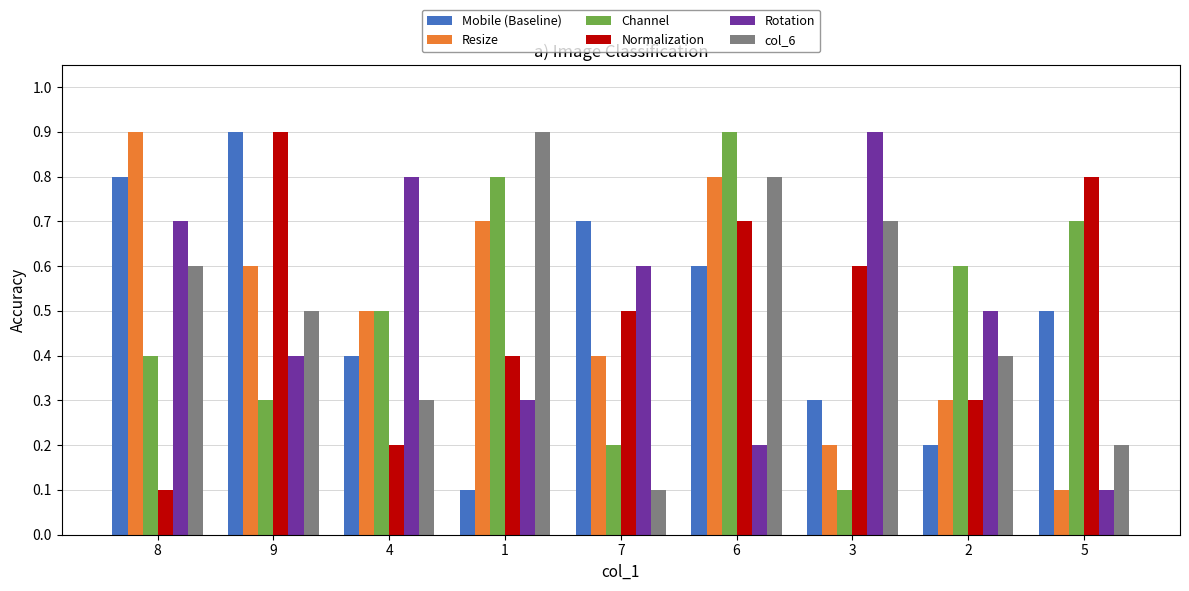

At which category is the sum across all series the highest?

6